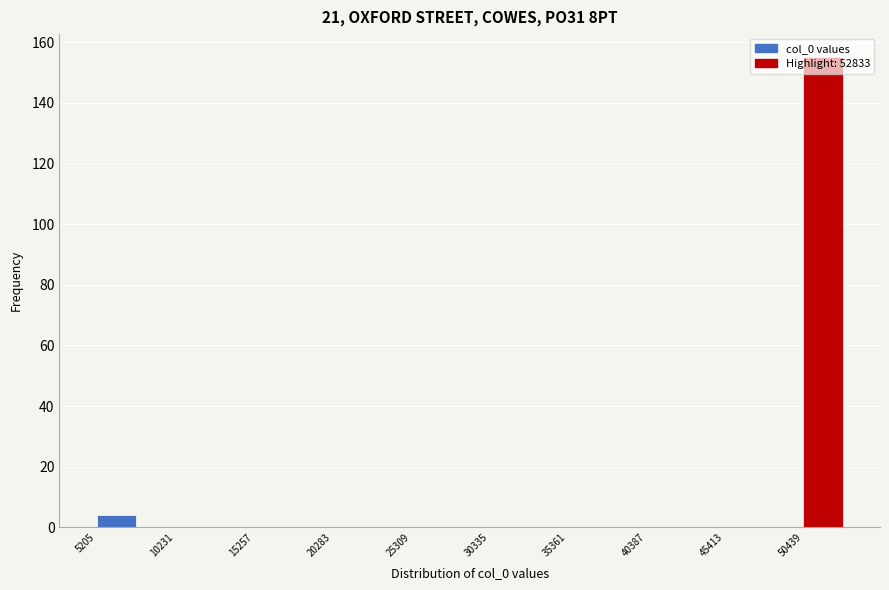

Around what value on the x-axis is the tallest bar? Give the approximate position of its centre, as read against the axis.

52000